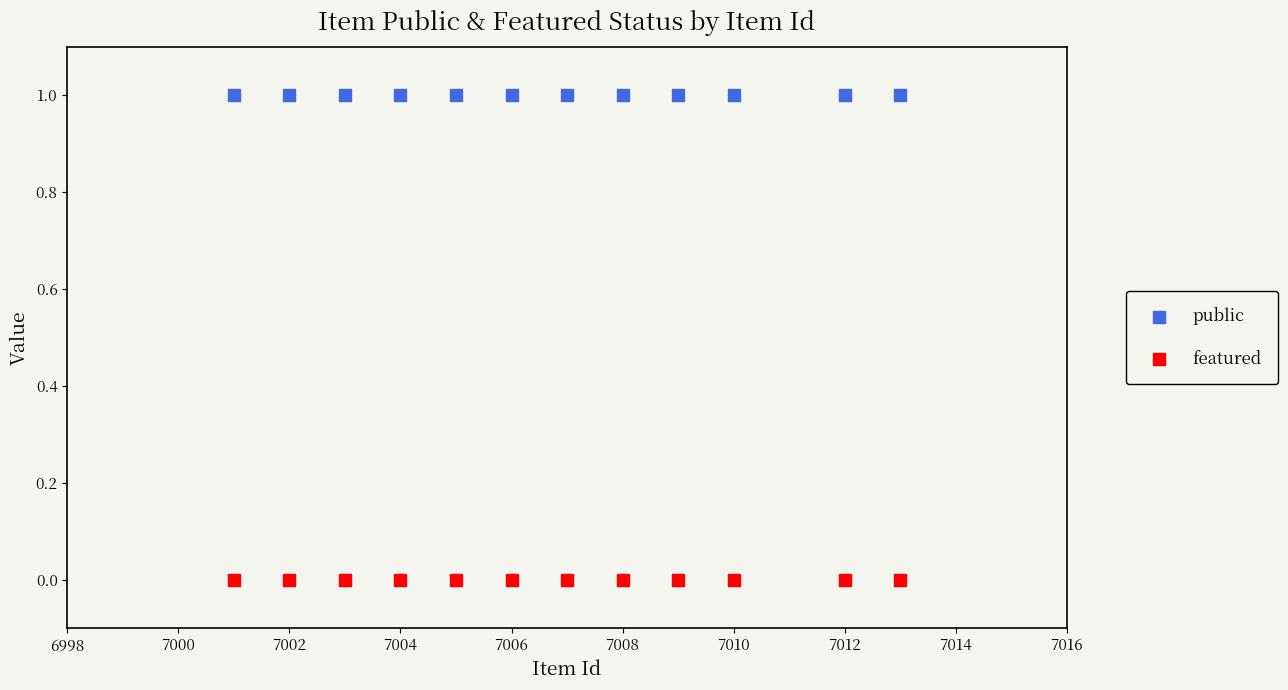

Which series reaches the maximum Y coordinate?

public